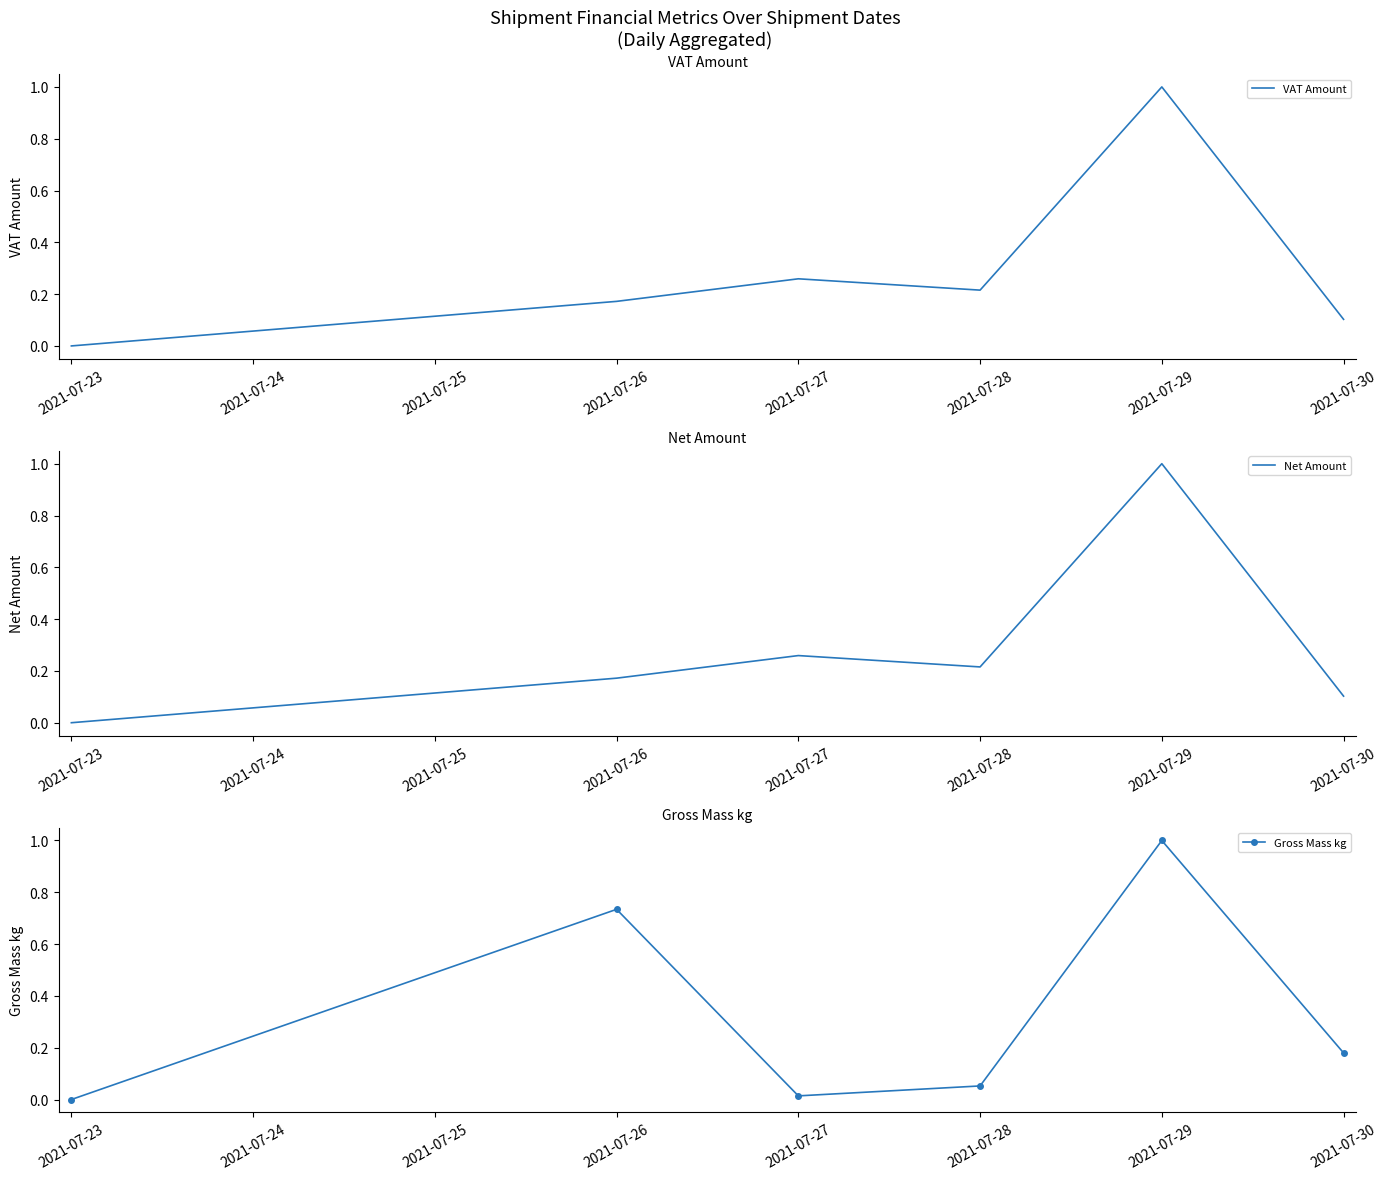

How many lines are shown in the chart?

3